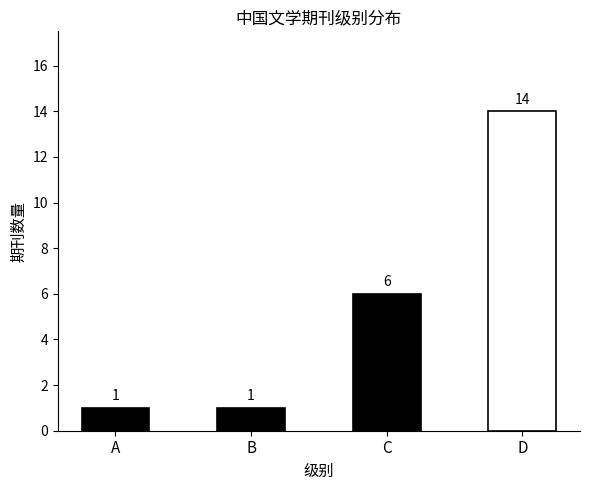

Count the number of data series in this chart.

1